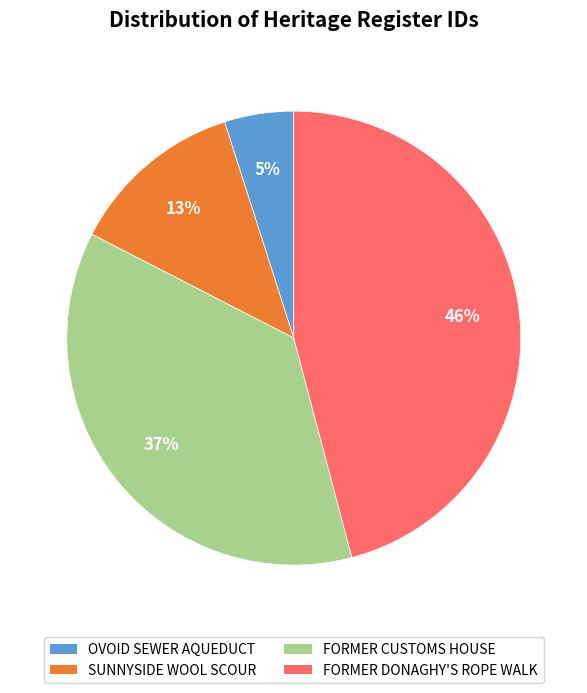

To the nearest percent, what is the average slice percentage?

25%